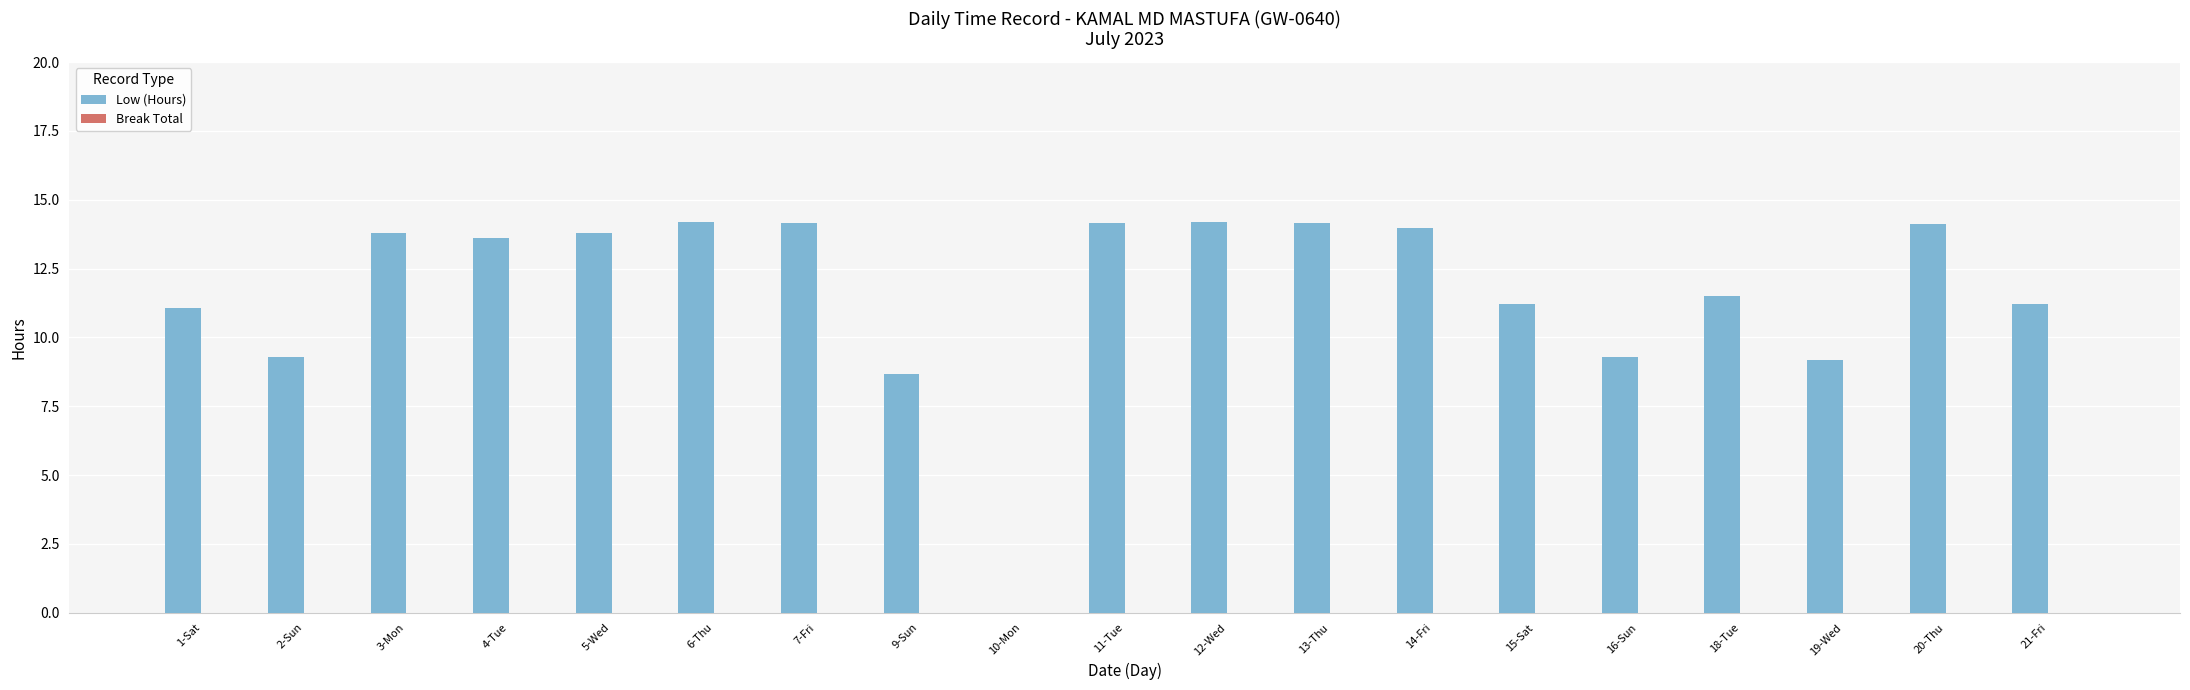

Are the bars horizontal?

No